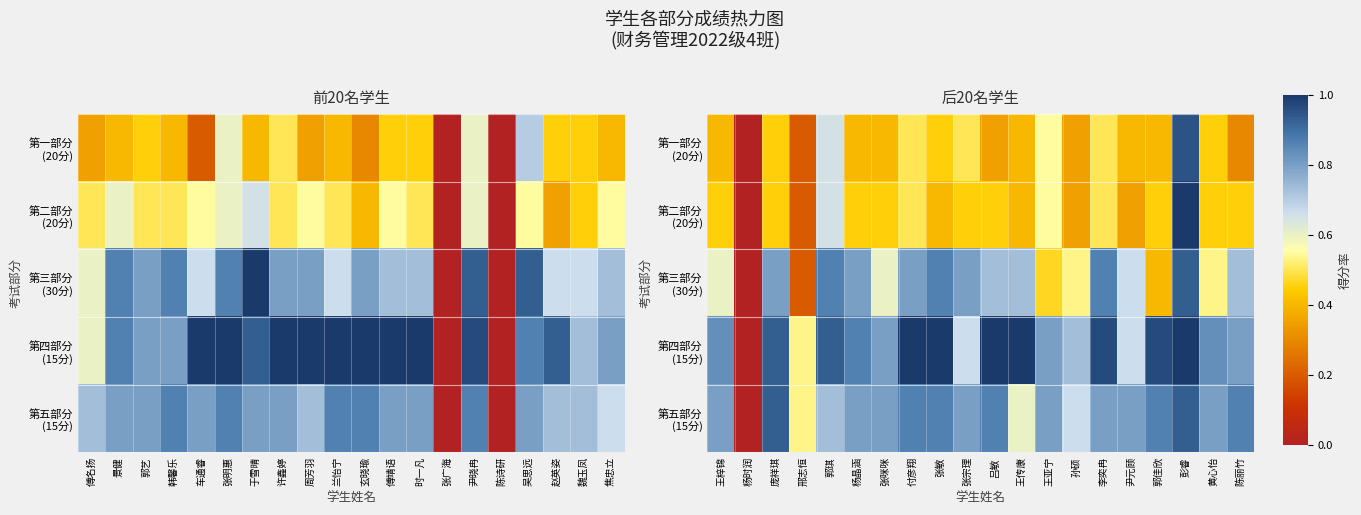

Which has a higher value, 张咪咪 or 王传康?

张咪咪